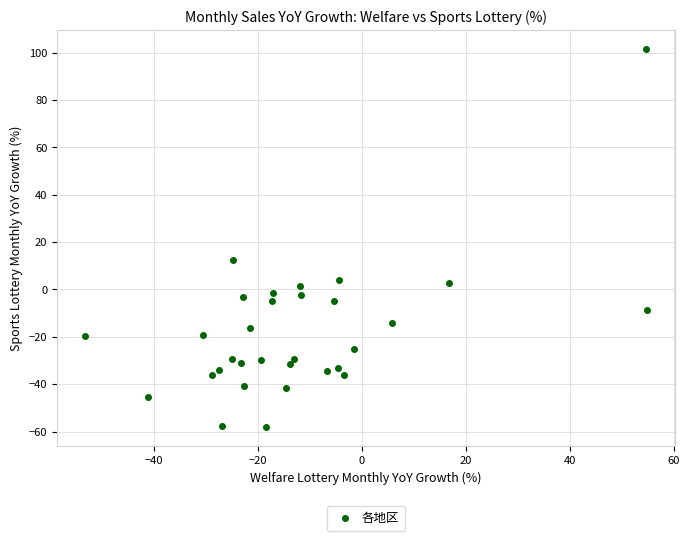

What Y value in the scatter plot is closest to 21?

12.2